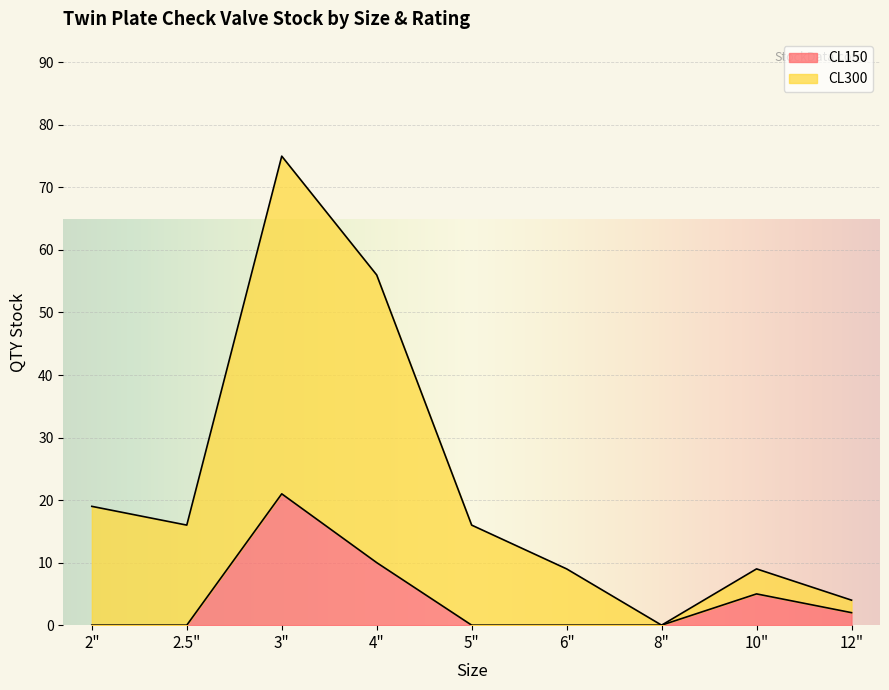

What is the label of the 7th point from the left?

8"